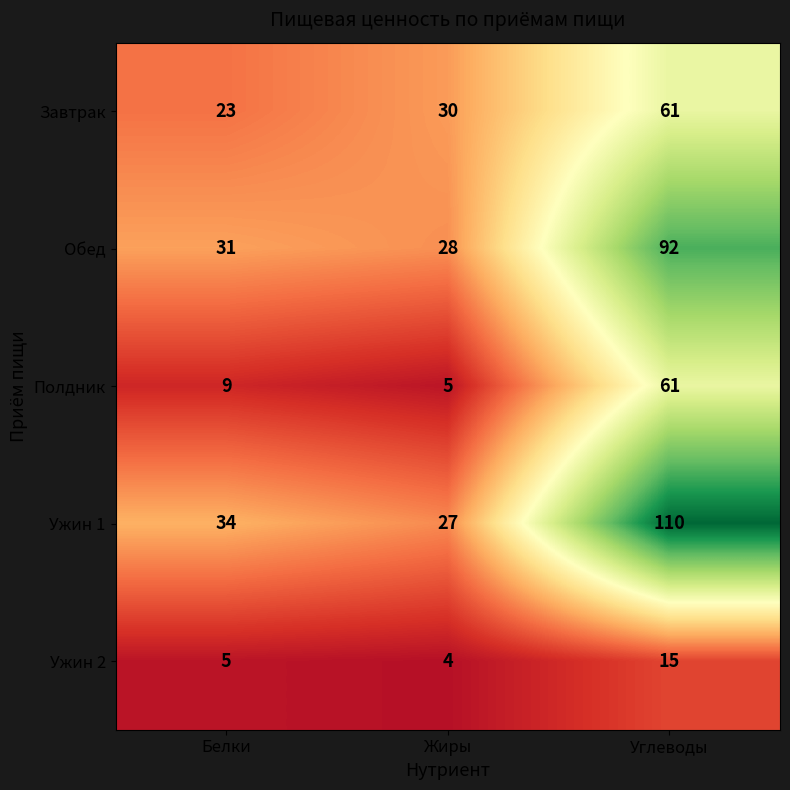

Count the number of data series in this chart.

5